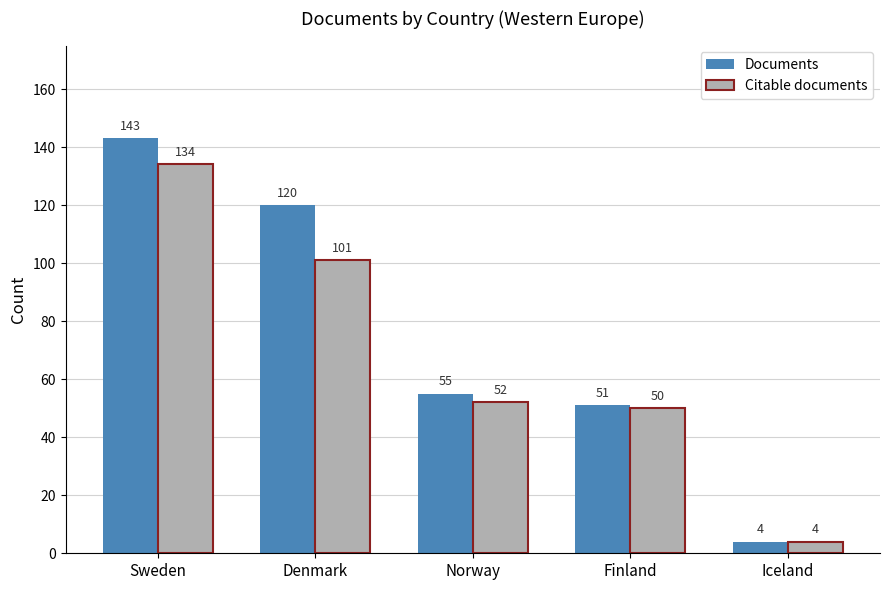

At how many categories does at least one series exceed 115?

2